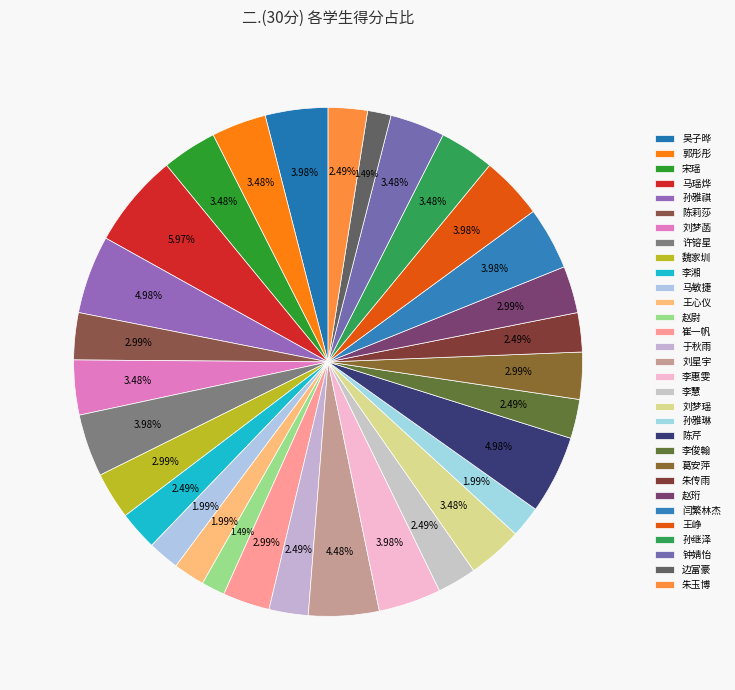

Is there any slice that represents more than half of the pie?

No